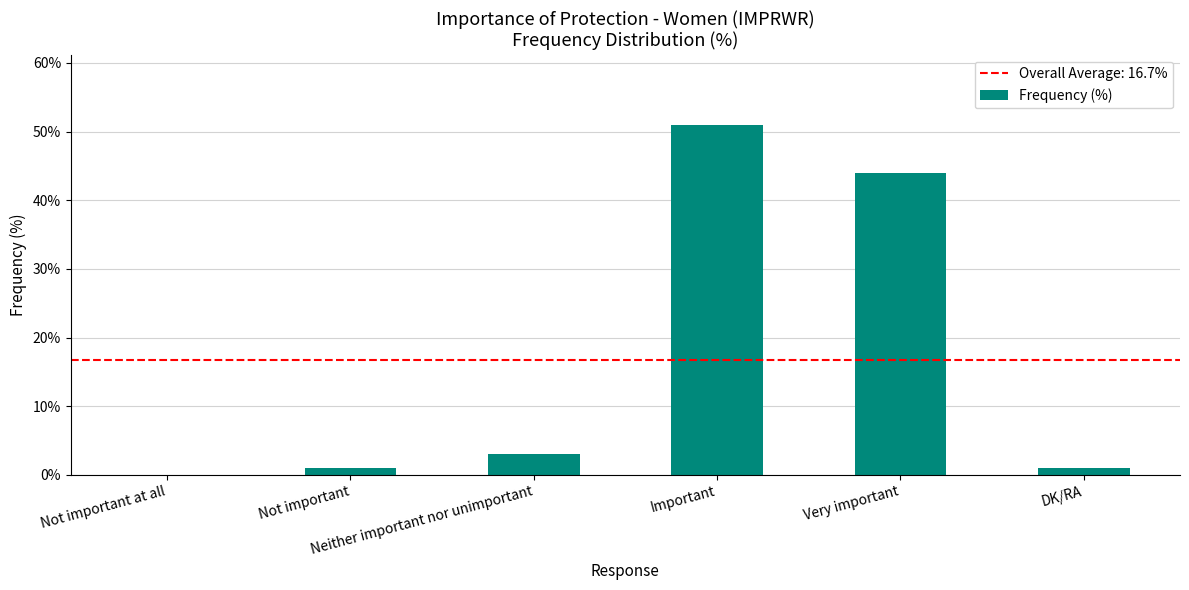

What is the maximum value shown in the chart?

51